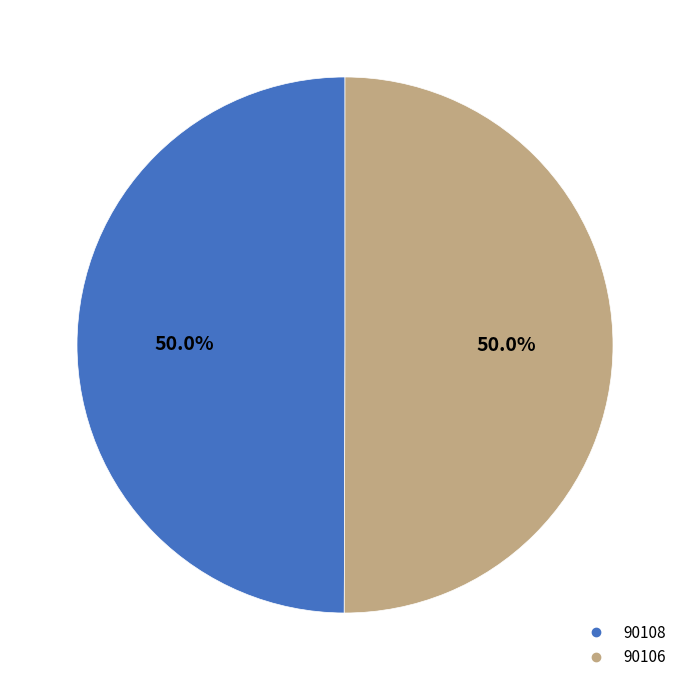

What is the ratio of the value at 90106 to the value at 90108?

1.0